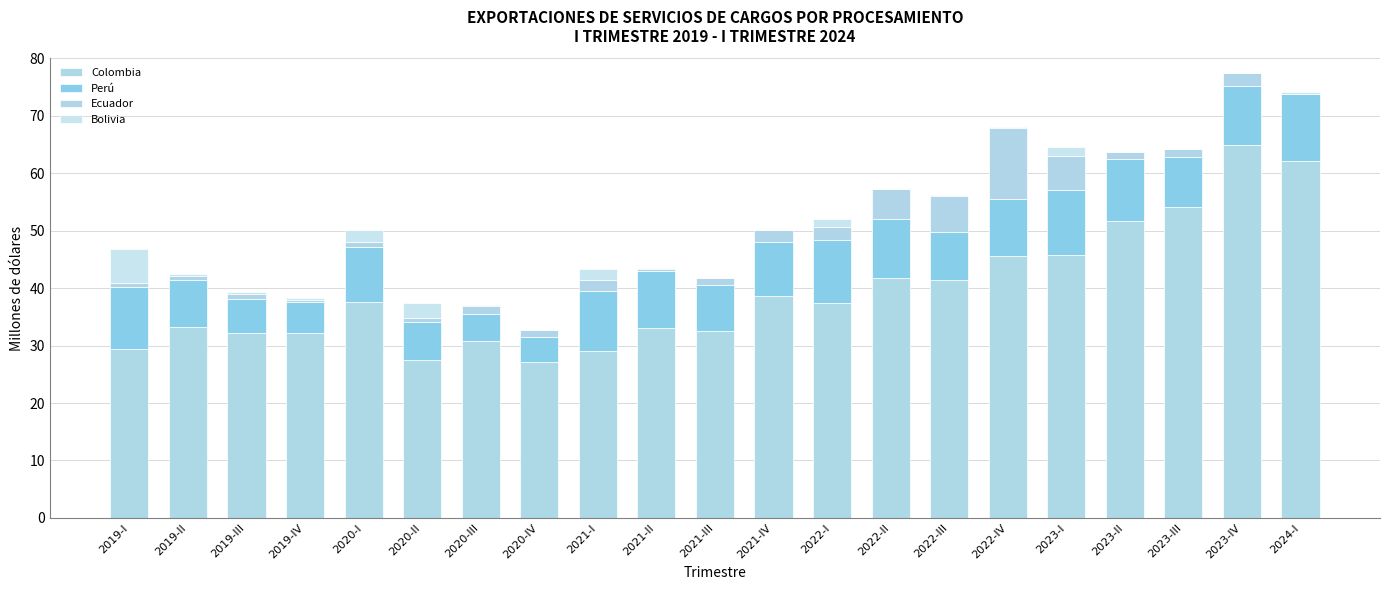

How many data points in Colombia are above 37?

11